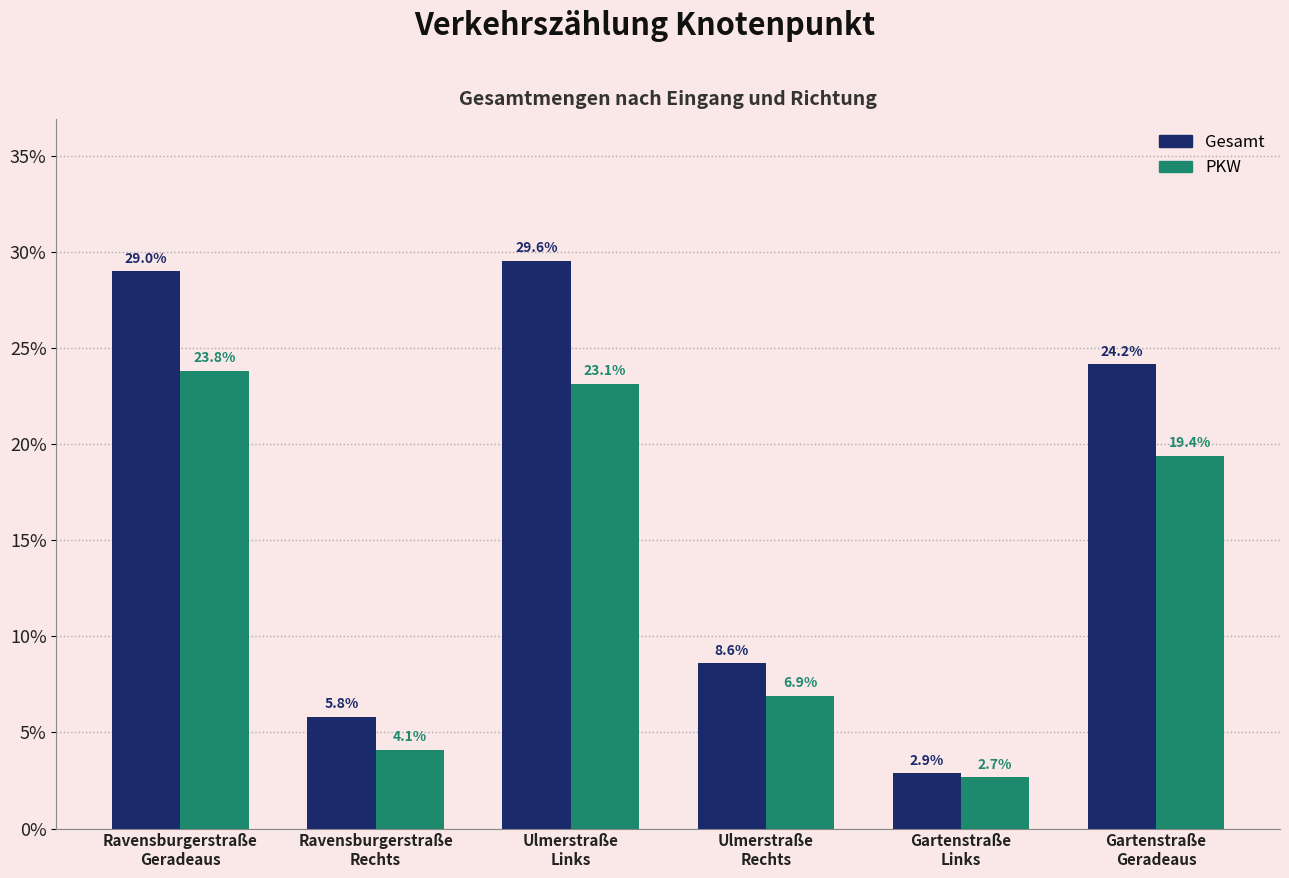

At how many categories does at least one series exceed 12?

3